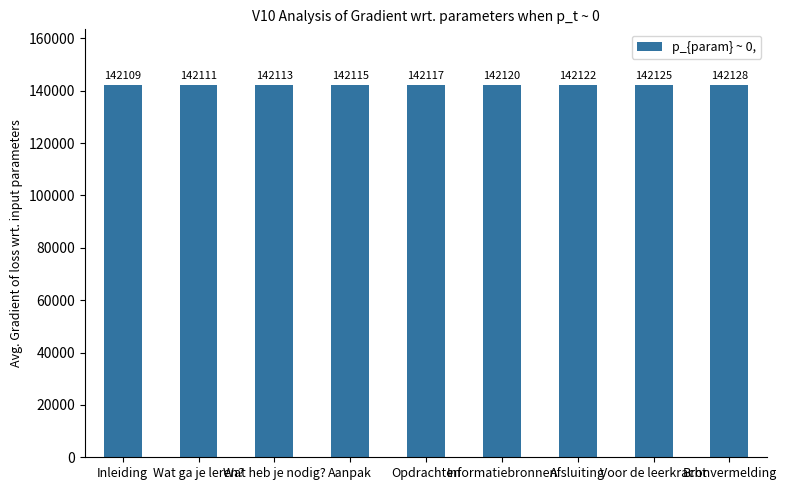

What is the sum of all values?

1279060